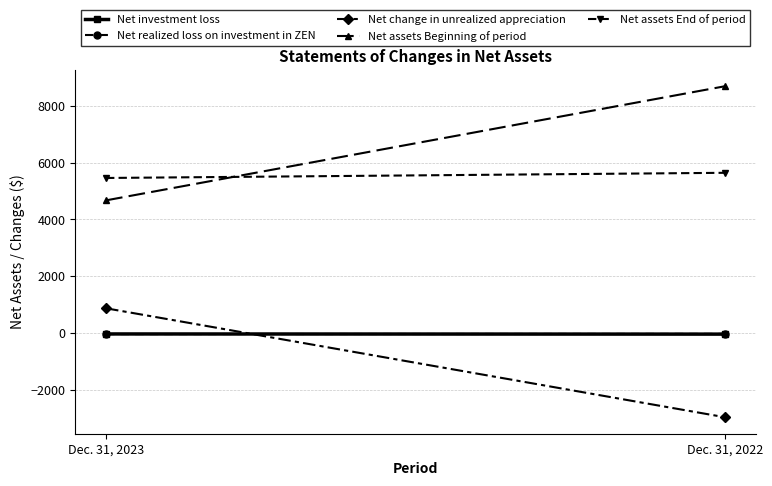

What is the sum of all Net realized loss on investment in ZEN values?

-77